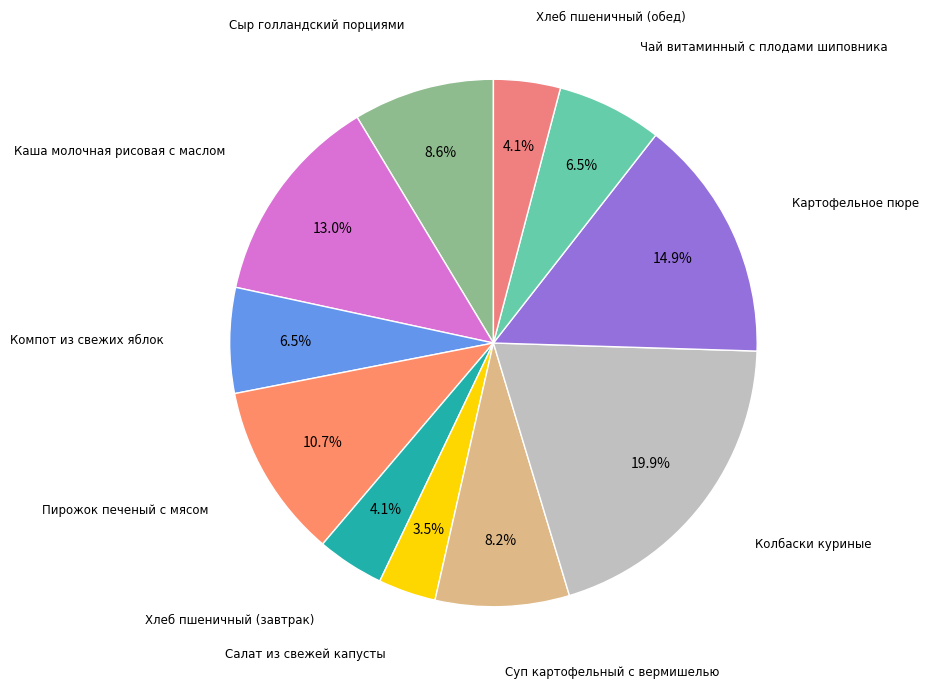

Count the number of slices in the pie.

11